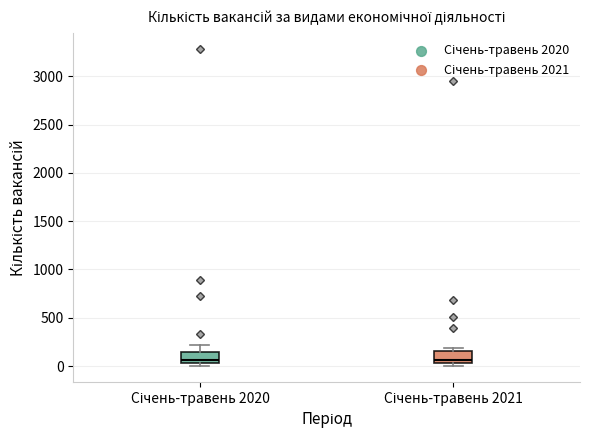

Reading left to right, transcribe this box plot: for each box, give where its median line is, the range the box spans, and where its two whiskers end, as read against the y-axis. The values are not printed on the chart, so give them approximately, as read against the axis.

Січень-травень 2020: median 50 (just above the box's lower edge), box 50 to 150, whiskers 0 to 200
Січень-травень 2021: median 50 (just above the box's lower edge), box 50 to 150, whiskers 0 to 200